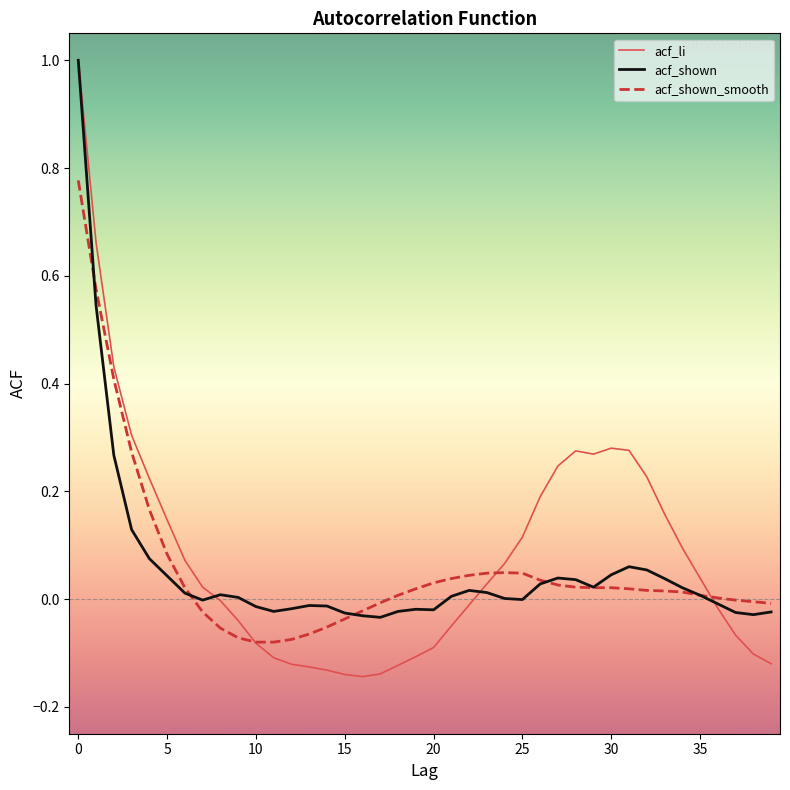

What is the maximum value for acf_shown?

1.0